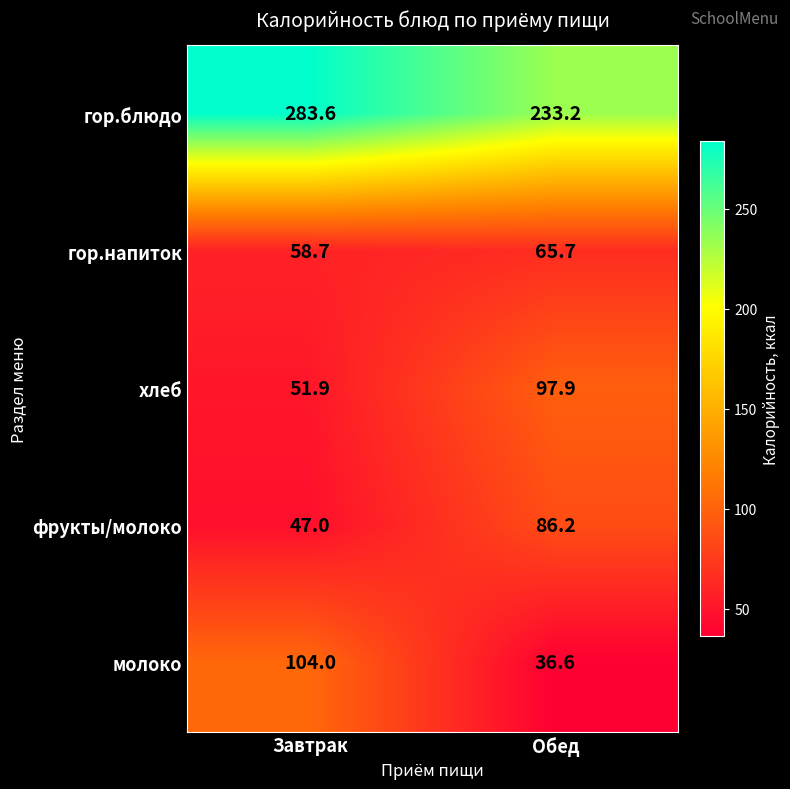

What is the smallest value displayed?

36.6